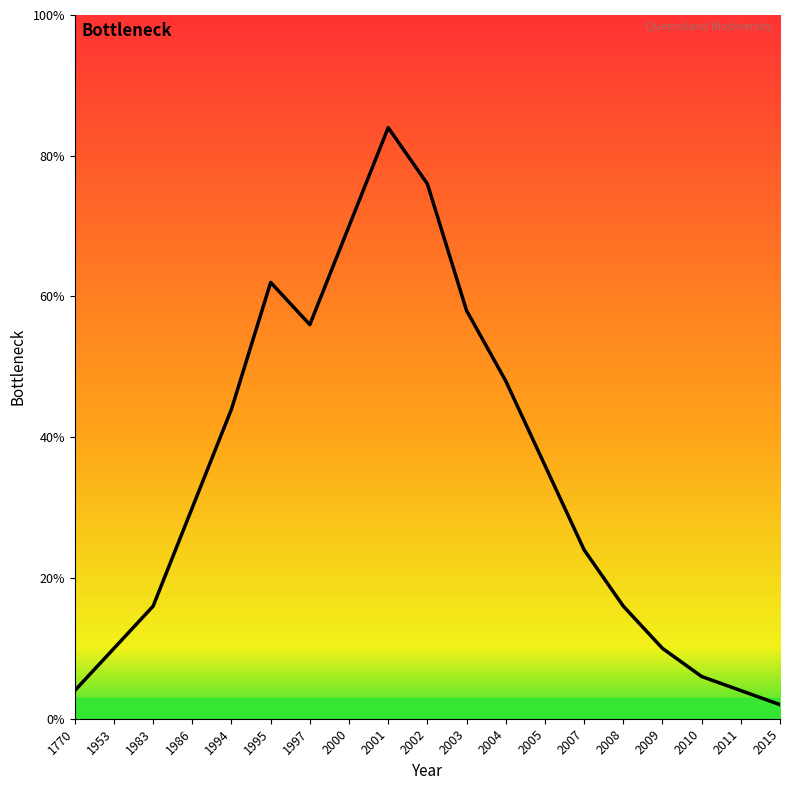

True or false: there are more than 0 points higher than both neighbors.

True